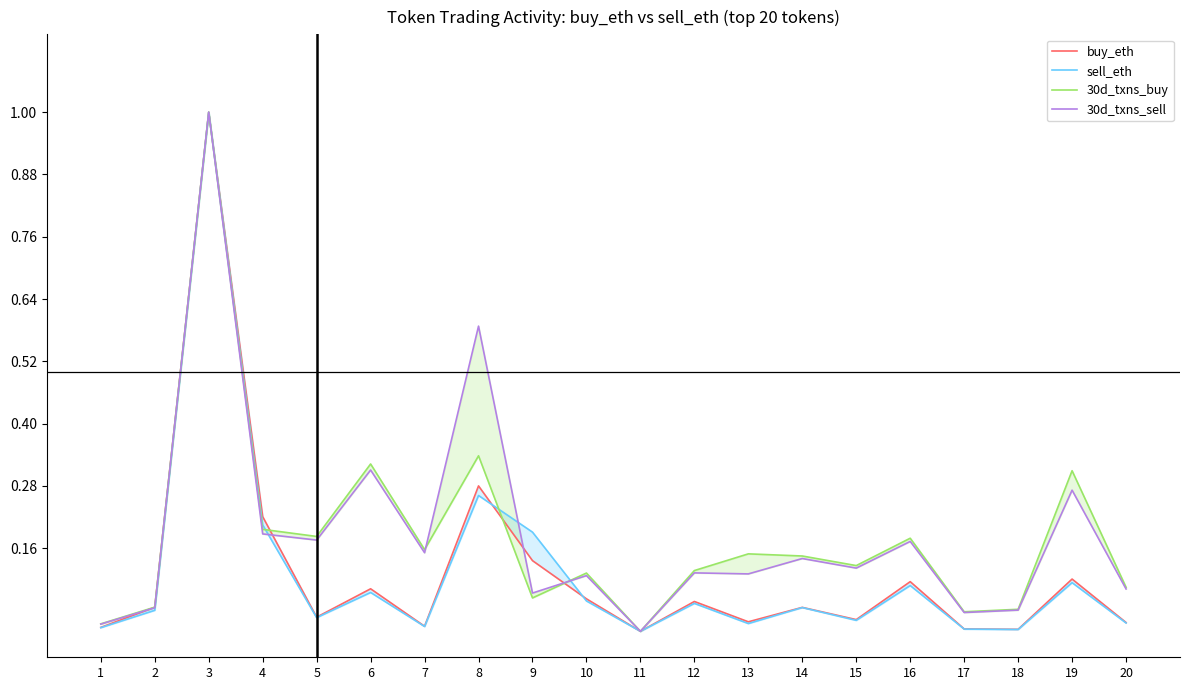

How many categories are shown in the chart?

20